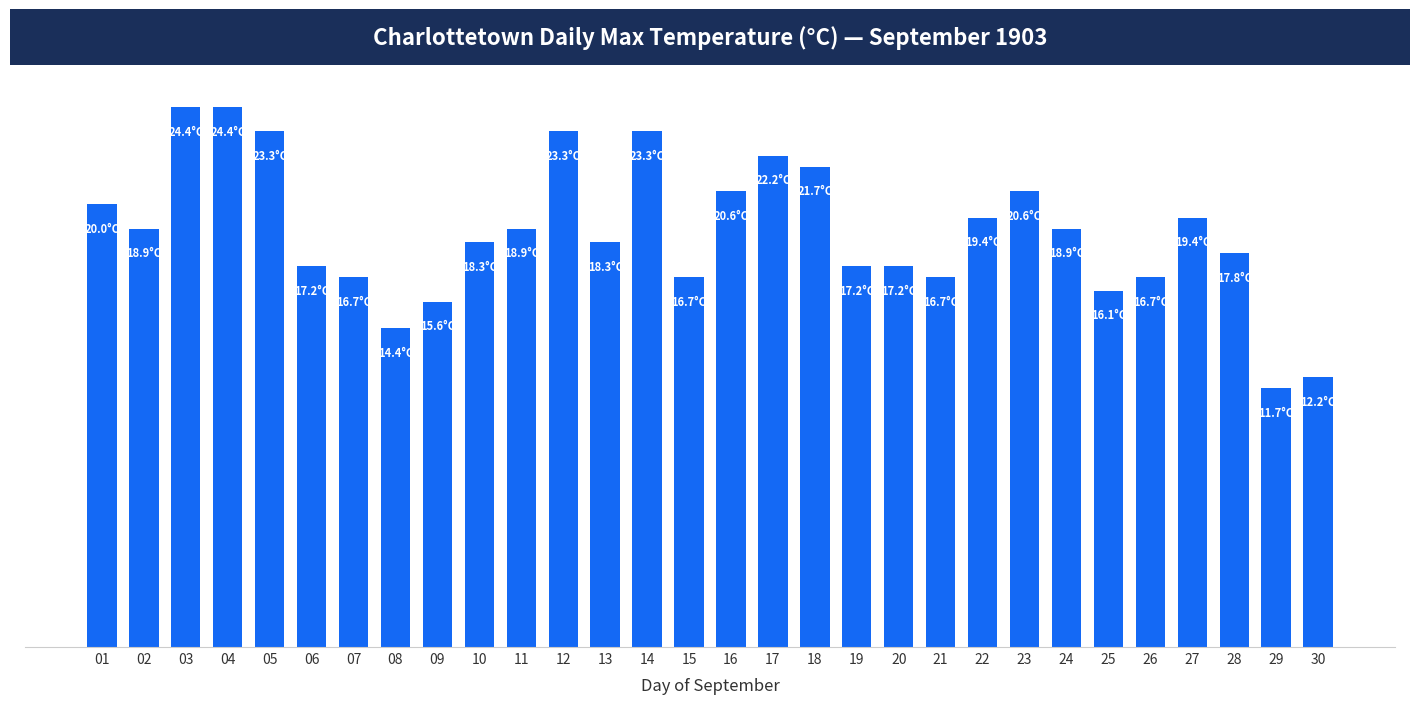

Where is the data nearest to the value 18?

28